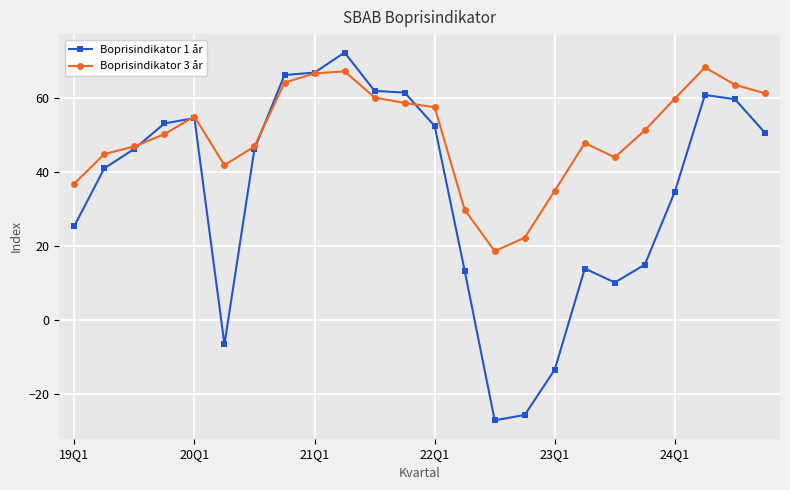

What is the greatest value displayed?

72.2